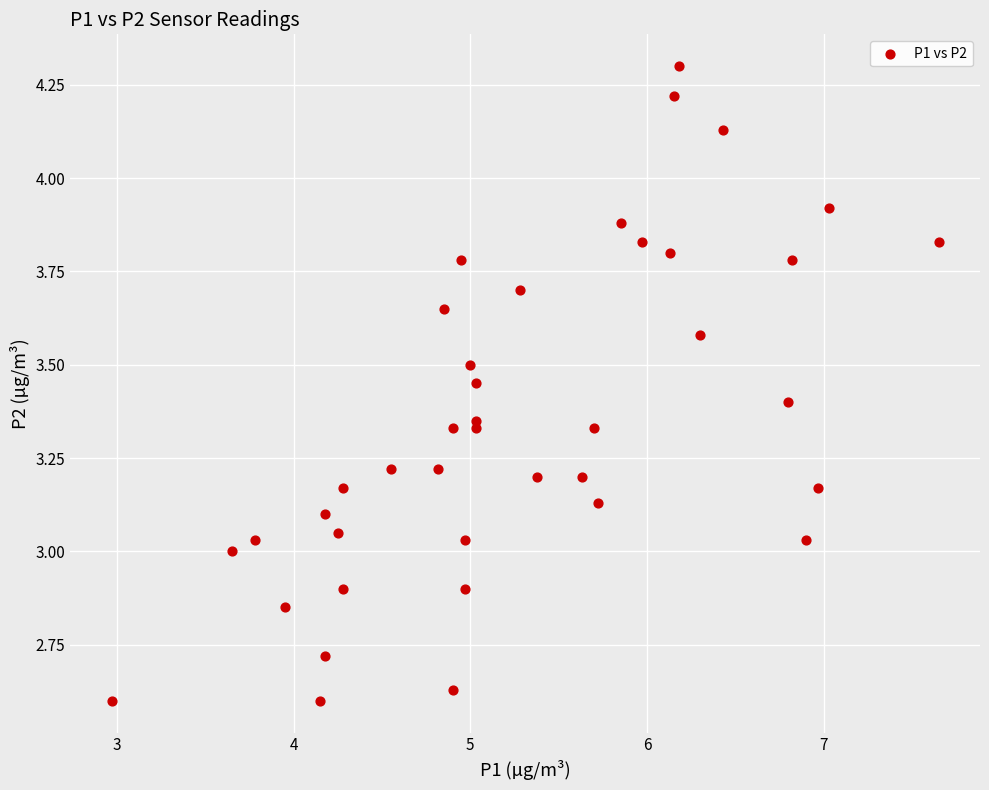

What is the range of X values (max minus min)?

4.7